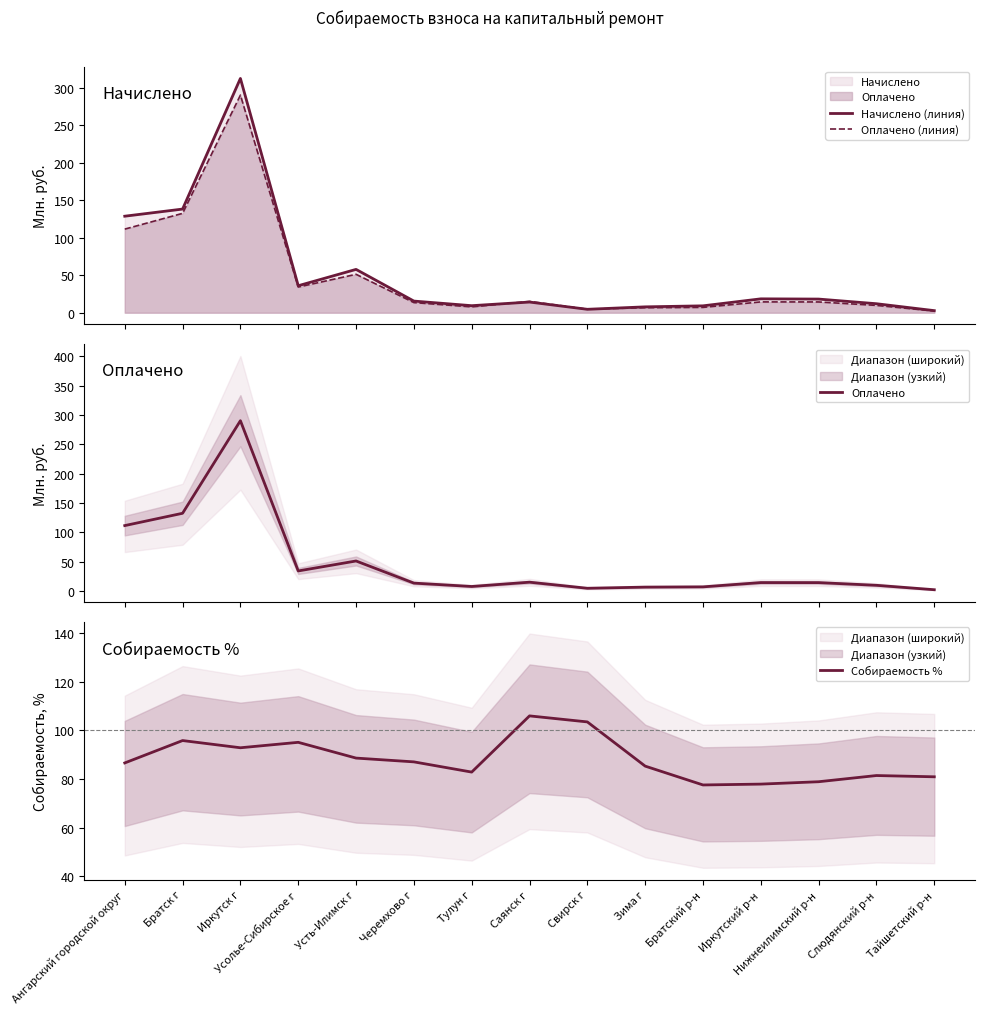

What position from the right is Зима г?

6